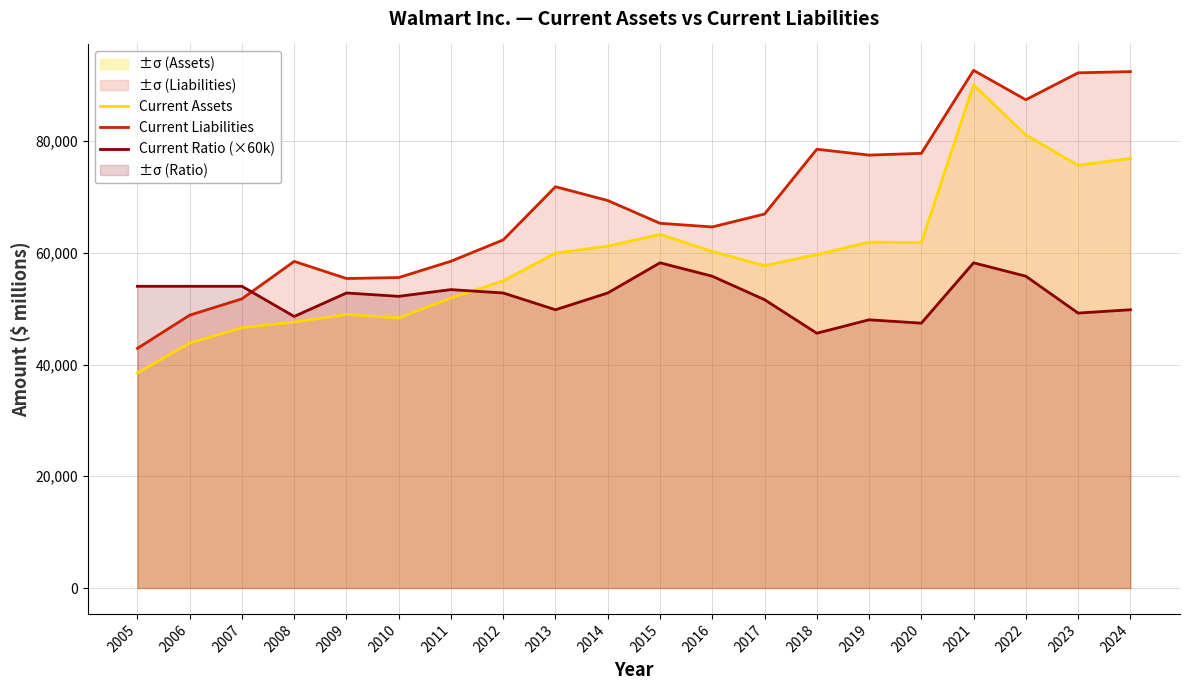

What is the difference between the highest and lowest values at 2007?

7412